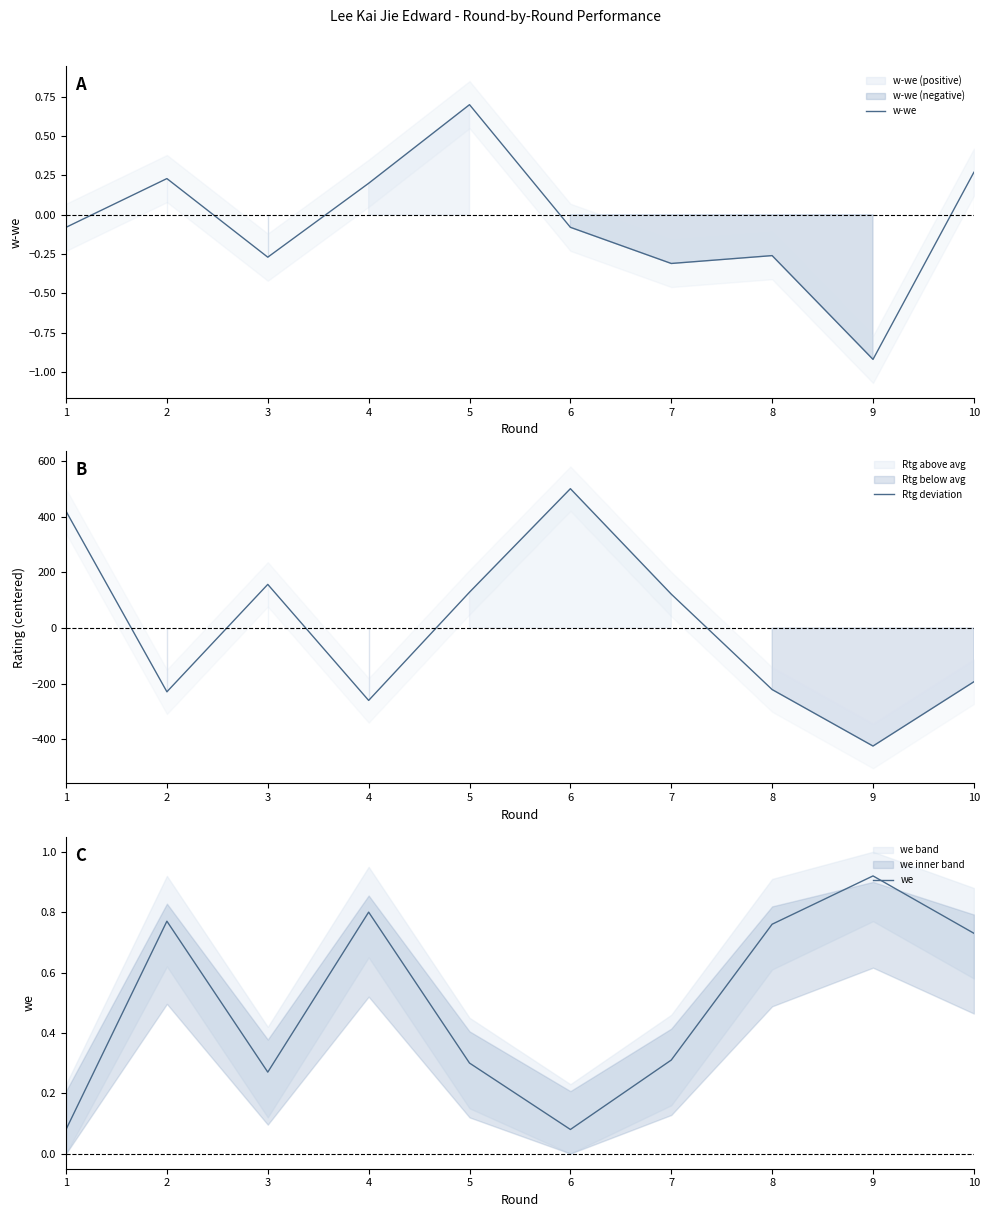

What is the difference between the second highest and second lowest values in the Rtg deviation series?

680.0